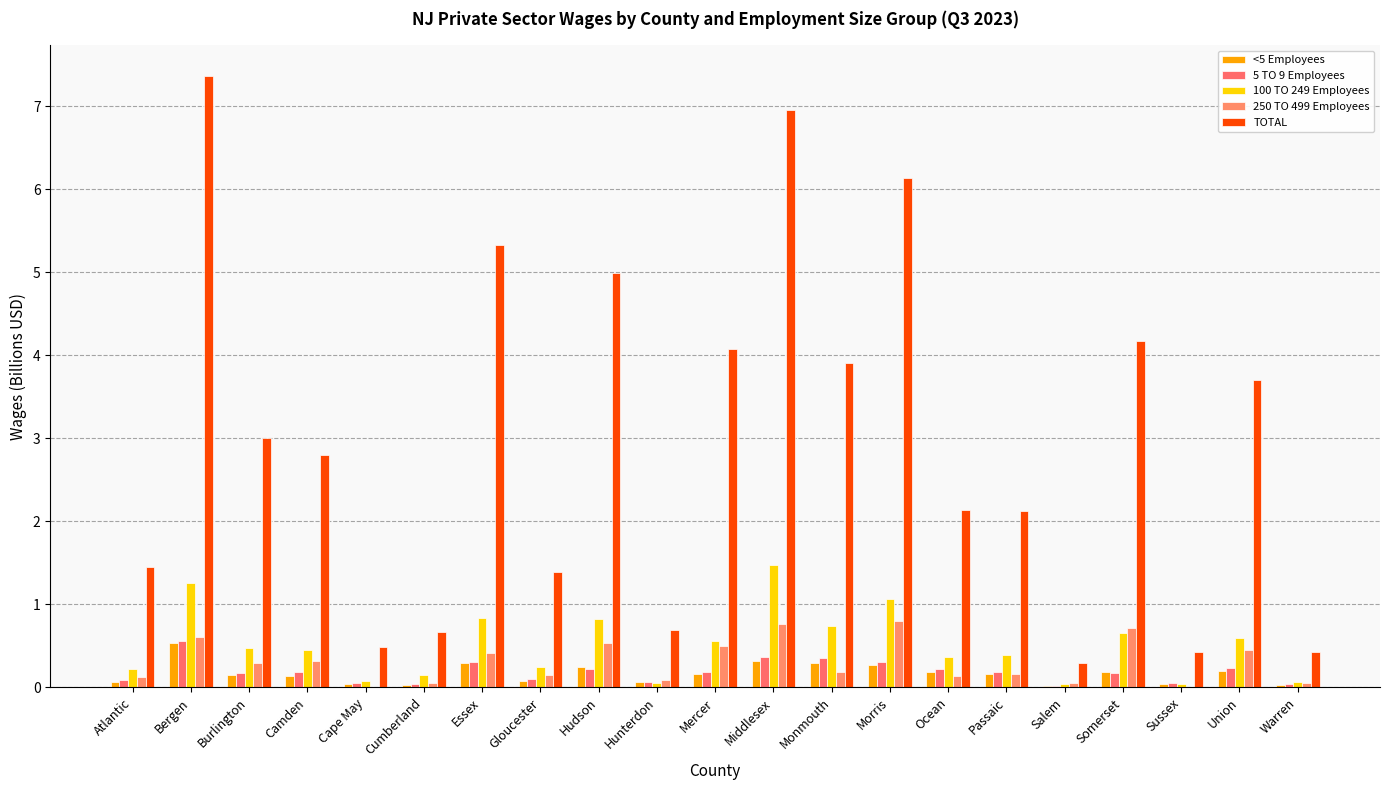

Reading left to right, extract all data points from this chart.

<5 Employees: Atlantic=0.1	Bergen=0.5	Burlington=0.2	Camden=0.1	Cape May=0.0	Cumberland=0.0	Essex=0.3	Gloucester=0.1	Hudson=0.2	Hunterdon=0.1	Mercer=0.2	Middlesex=0.3	Monmouth=0.3	Morris=0.3	Ocean=0.2	Passaic=0.2	Salem=0.0	Somerset=0.2	Sussex=0.0	Union=0.2	Warren=0.0
5 TO 9 Employees: Atlantic=0.1	Bergen=0.6	Burlington=0.2	Camden=0.2	Cape May=0.1	Cumberland=0.0	Essex=0.3	Gloucester=0.1	Hudson=0.2	Hunterdon=0.1	Mercer=0.2	Middlesex=0.4	Monmouth=0.4	Morris=0.3	Ocean=0.2	Passaic=0.2	Salem=0.0	Somerset=0.2	Sussex=0.1	Union=0.2	Warren=0.0
100 TO 249 Employees: Atlantic=0.2	Bergen=1.3	Burlington=0.5	Camden=0.5	Cape May=0.1	Cumberland=0.1	Essex=0.8	Gloucester=0.3	Hudson=0.8	Hunterdon=0.1	Mercer=0.6	Middlesex=1.5	Monmouth=0.7	Morris=1.1	Ocean=0.4	Passaic=0.4	Salem=0.0	Somerset=0.7	Sussex=0.0	Union=0.6	Warren=0.1
250 TO 499 Employees: Atlantic=0.1	Bergen=0.6	Burlington=0.3	Camden=0.3	Cape May=0.0	Cumberland=0.1	Essex=0.4	Gloucester=0.1	Hudson=0.5	Hunterdon=0.1	Mercer=0.5	Middlesex=0.8	Monmouth=0.2	Morris=0.8	Ocean=0.1	Passaic=0.2	Salem=0.1	Somerset=0.7	Sussex=0.0	Union=0.4	Warren=0.0
TOTAL: Atlantic=1.4	Bergen=7.4	Burlington=3.0	Camden=2.8	Cape May=0.5	Cumberland=0.7	Essex=5.3	Gloucester=1.4	Hudson=5.0	Hunterdon=0.7	Mercer=4.1	Middlesex=7.0	Monmouth=3.9	Morris=6.1	Ocean=2.1	Passaic=2.1	Salem=0.3	Somerset=4.2	Sussex=0.4	Union=3.7	Warren=0.4